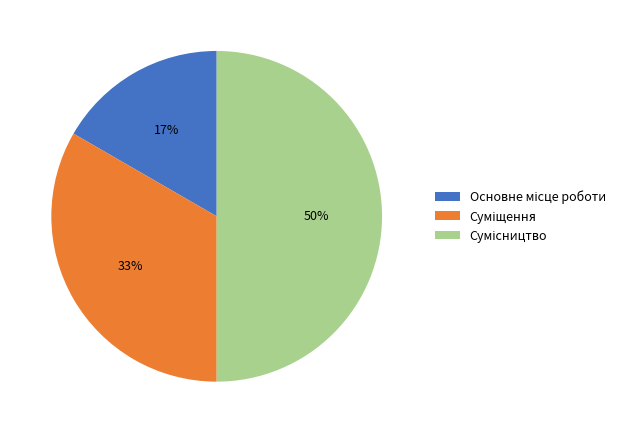

To the nearest percent, what is the difference between the largest and smallest slice percentages?

33%